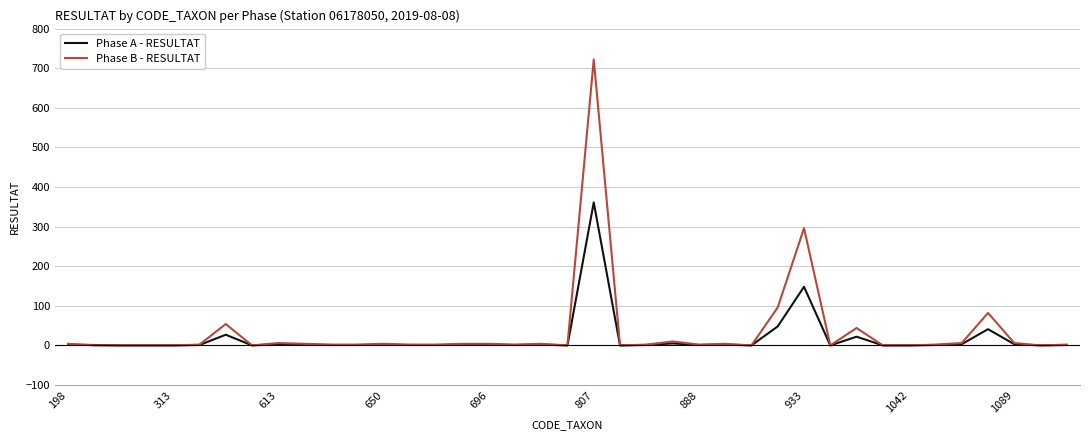

List the series in order of their peak value, lowest first.

Phase A - RESULTAT, Phase B - RESULTAT